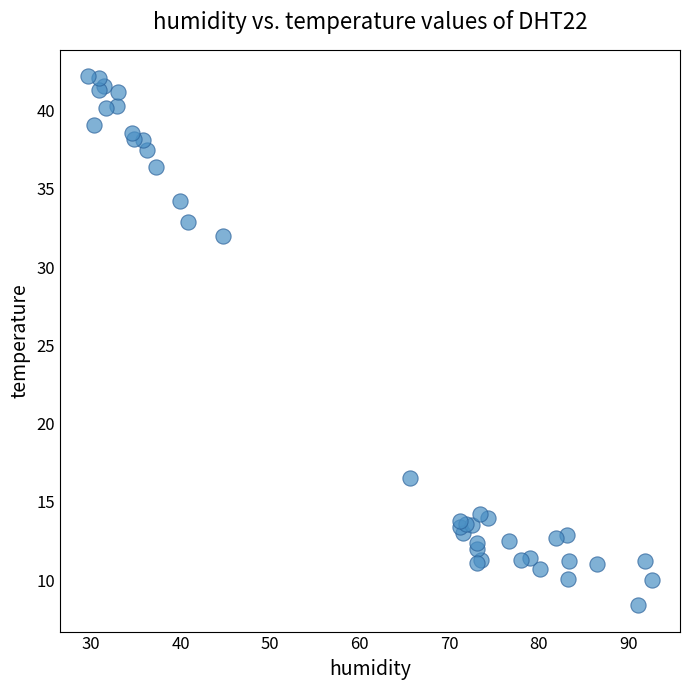

What Y value in the scatter plot is closest to 25?

32.0